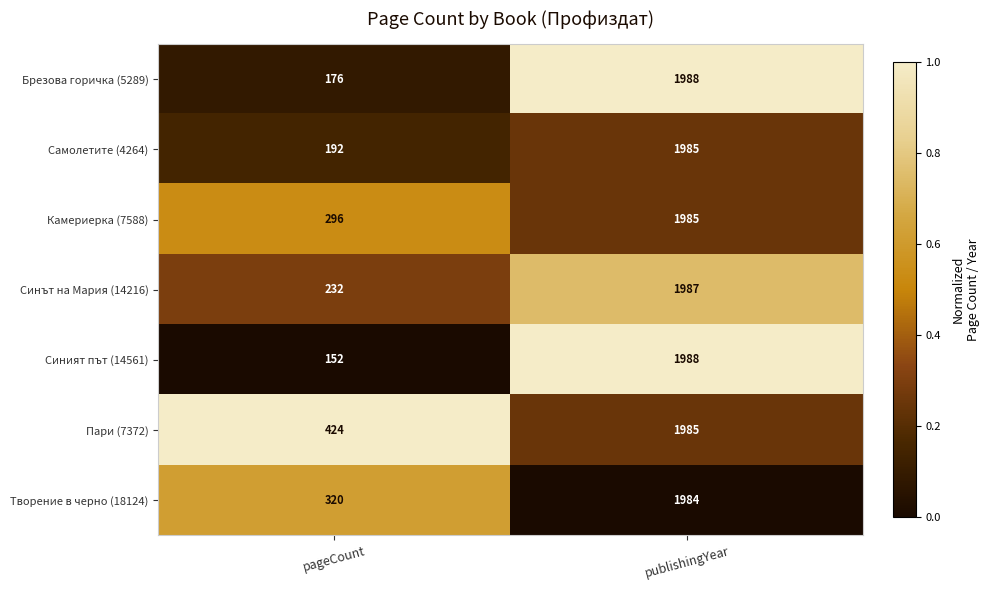

Which series has the largest total across all categories?

Пари (7372)